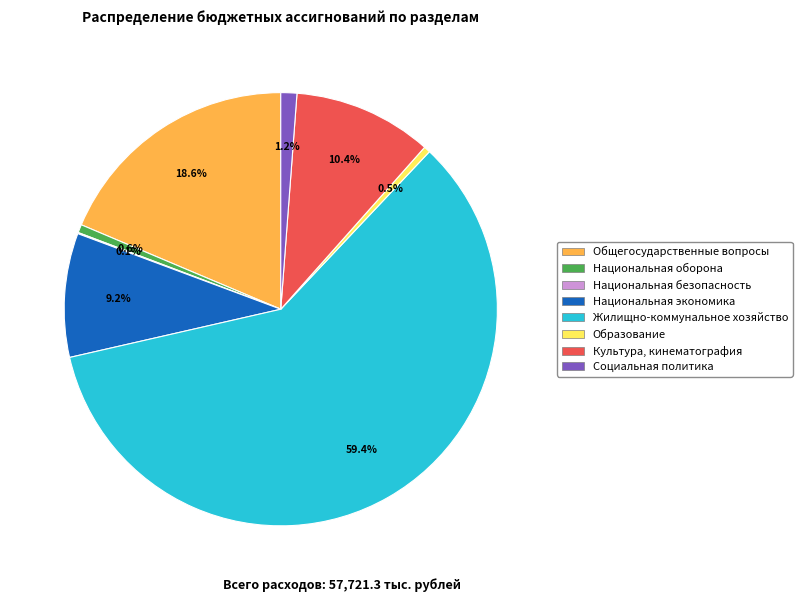

Which category has the biggest portion of the pie?

Жилищно-коммунальное хозяйство